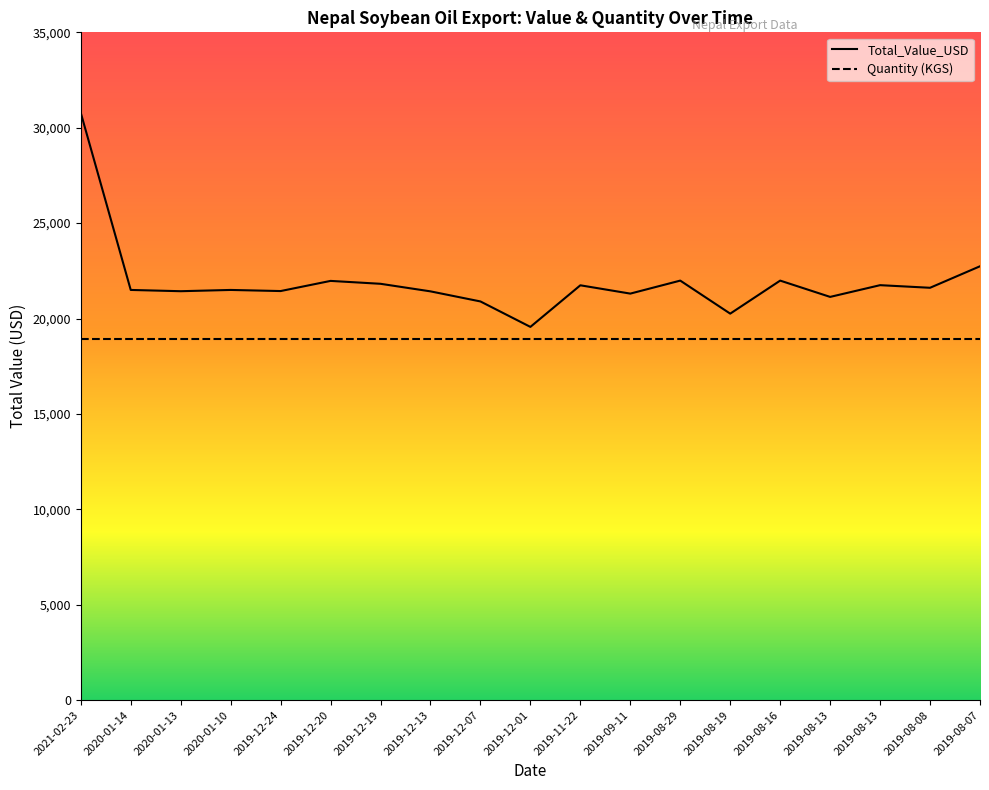

What is the label of the 6th point from the right?

2019-08-19